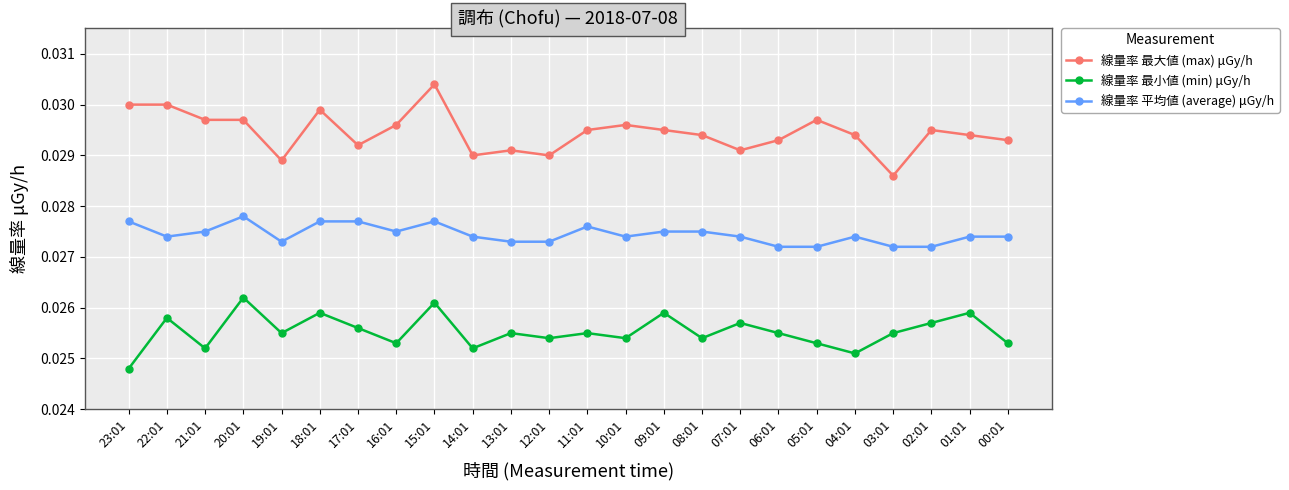

How many lines are shown in the chart?

3